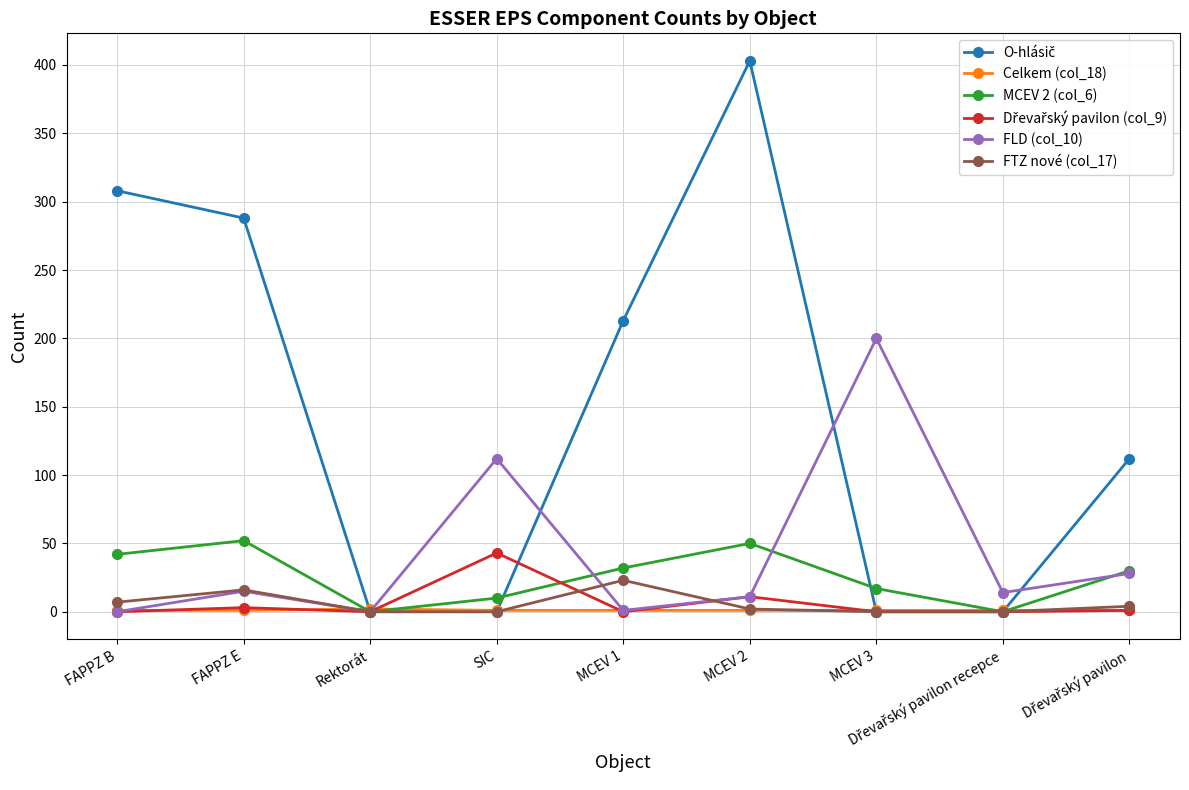

How many series are shown in this chart?

6